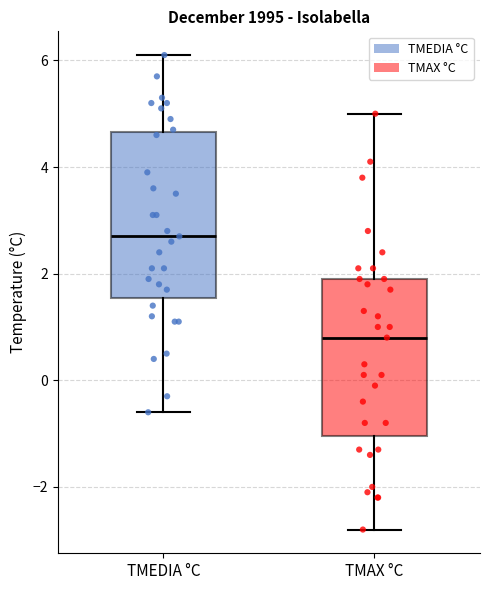

Reading left to right, transcribe this box plot: for each box, give where its median line is, the range the box spans, and where its two whiskers end, as read against the y-axis. The values are not printed on the chart, so give them approximately, as read against the axis.

TMEDIA °C: median 2.8, box 1.6 to 4.6, whiskers -0.6 to 6.2
TMAX °C: median 0.8, box -1.0 to 2.0, whiskers -2.8 to 5.0